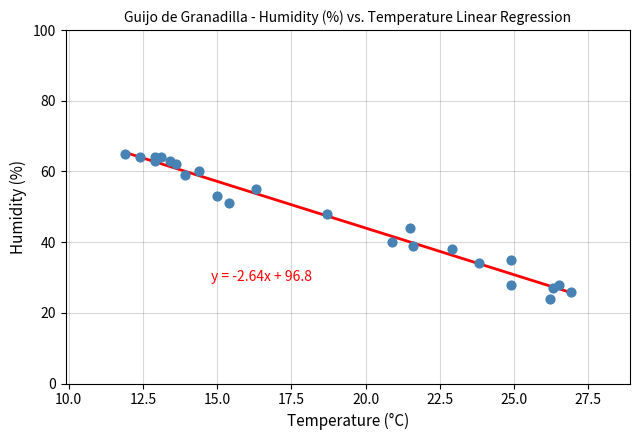

What is the range of Y values (max minus min)?

41